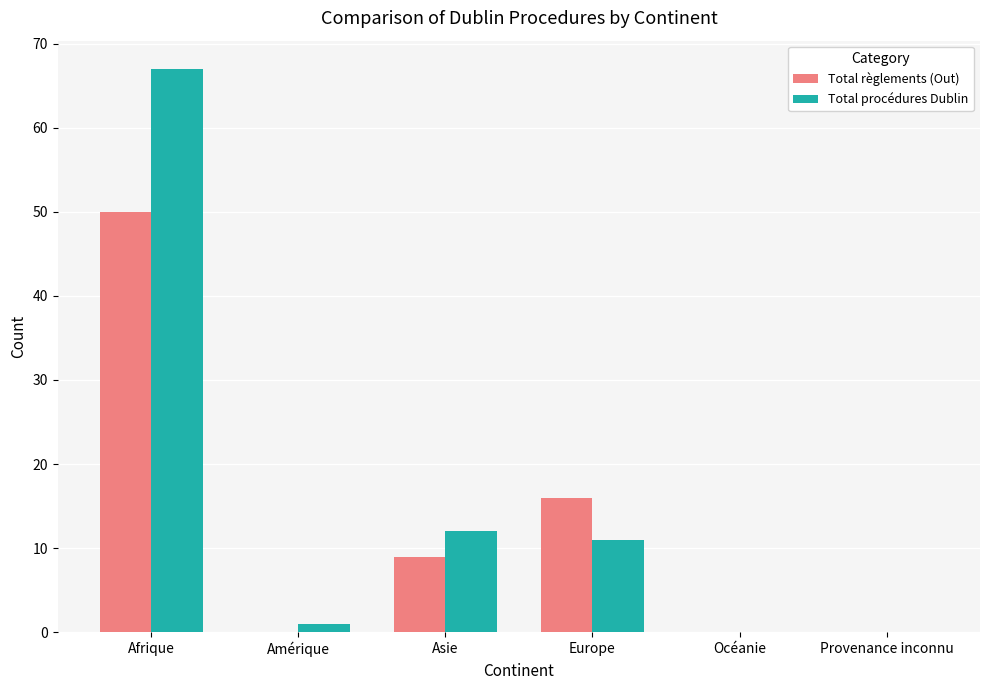

At which category is the sum across all series the highest?

Afrique